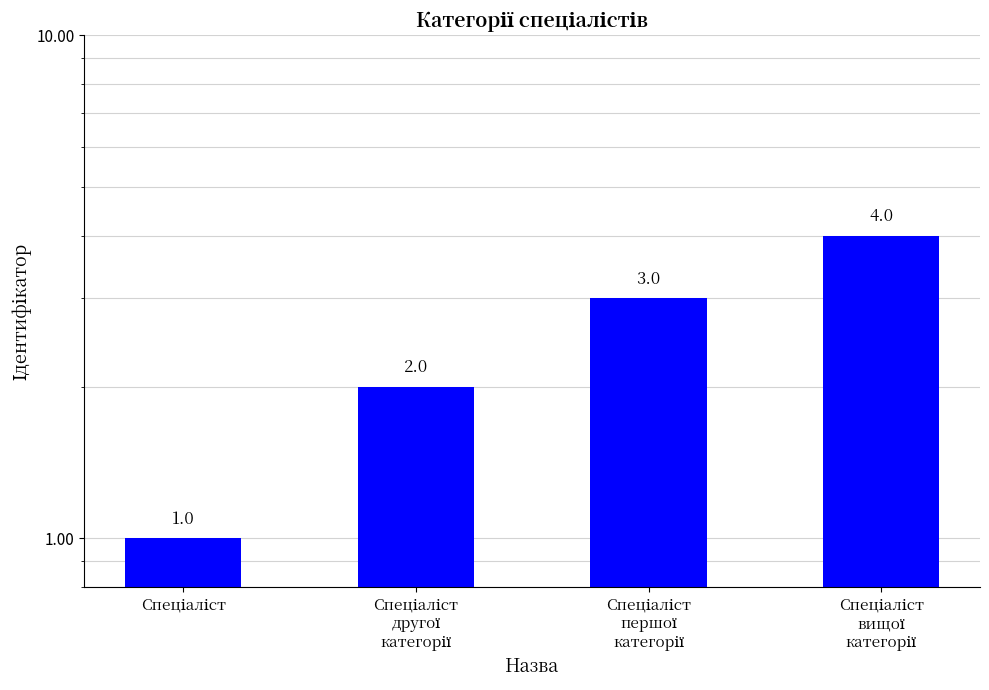

How many bars are there in total?

4